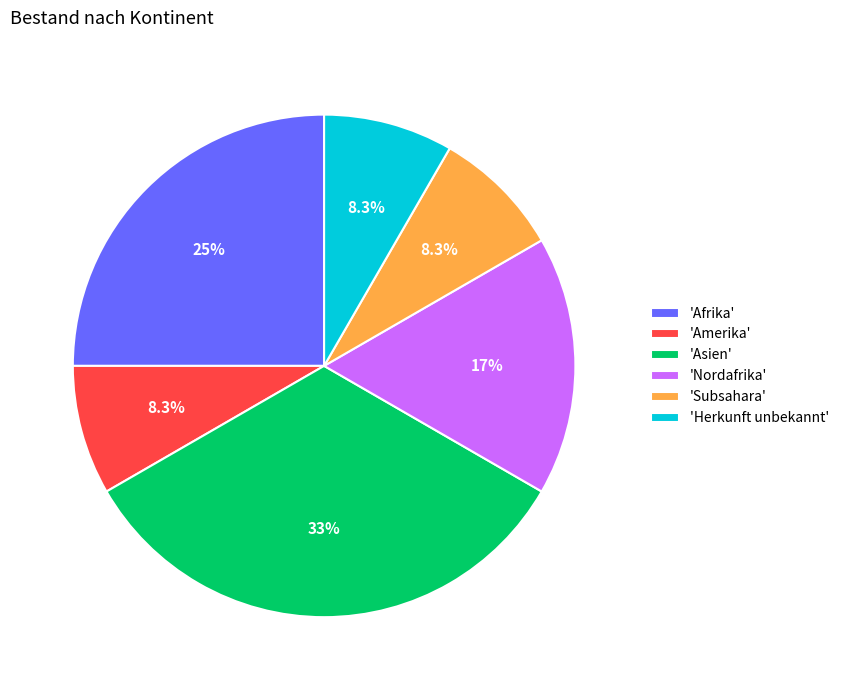

Does 'Herkunft unbekannt' account for over 50% of the chart?

No